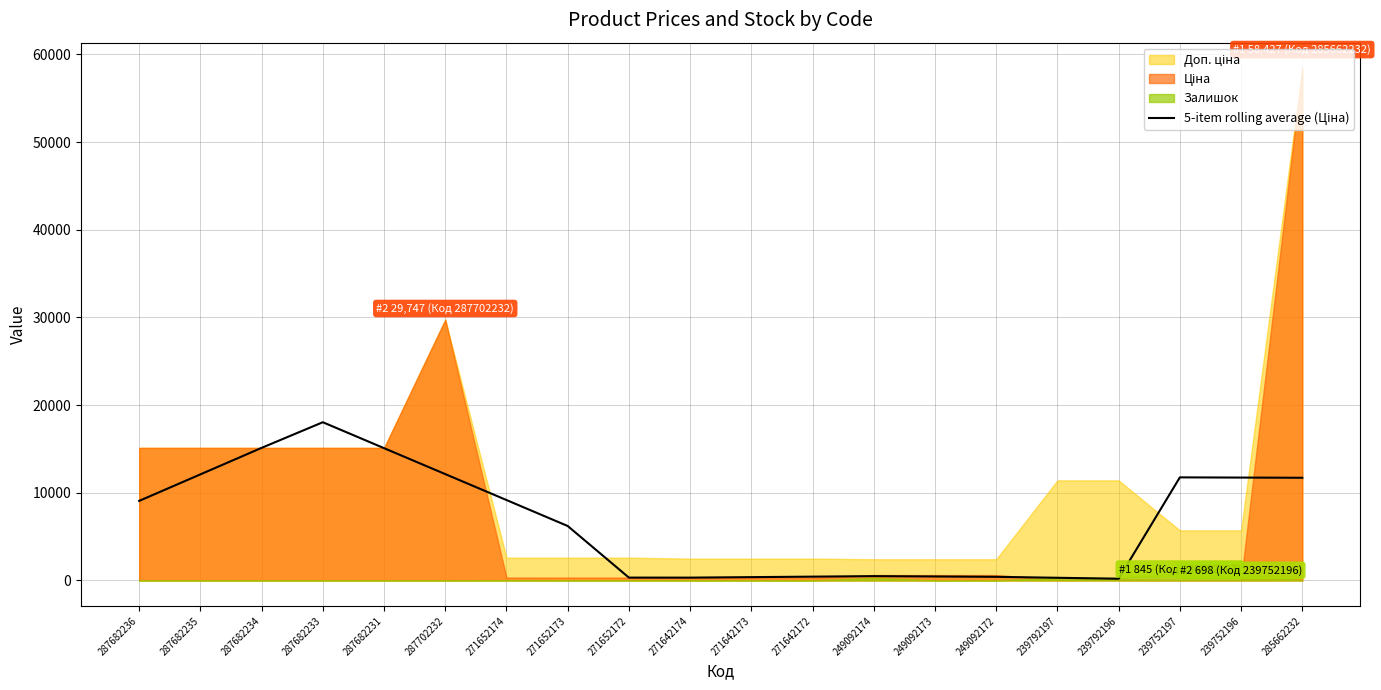

What is the average value?

6768.9